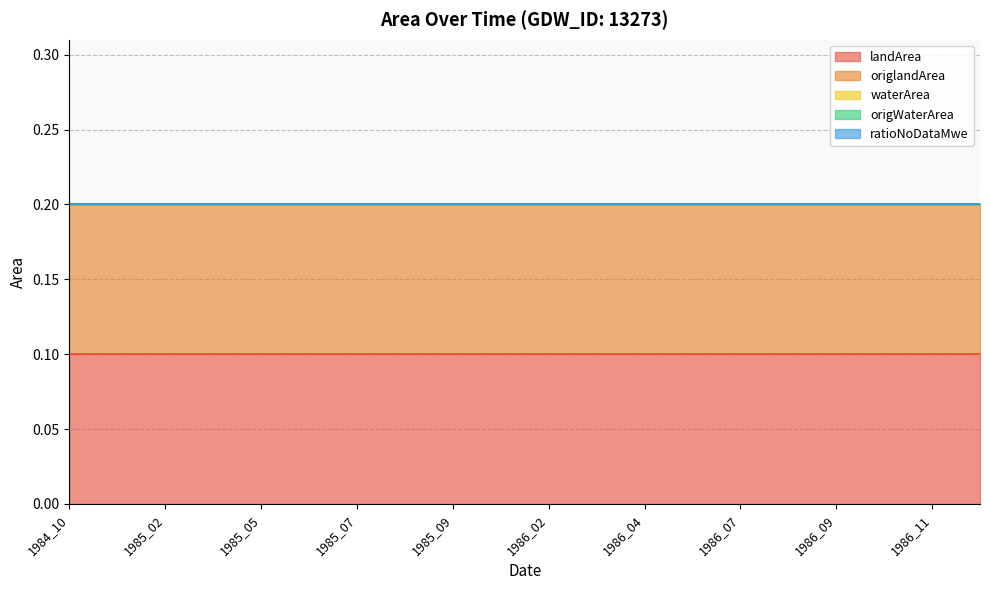

At which label does ratioNoDataMwe reach its minimum?

1984_10